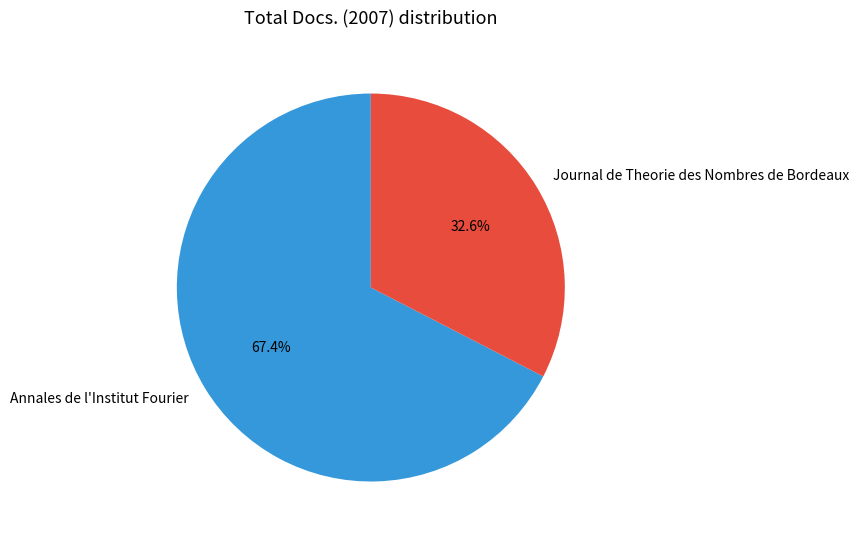

Count the number of slices in the pie.

2